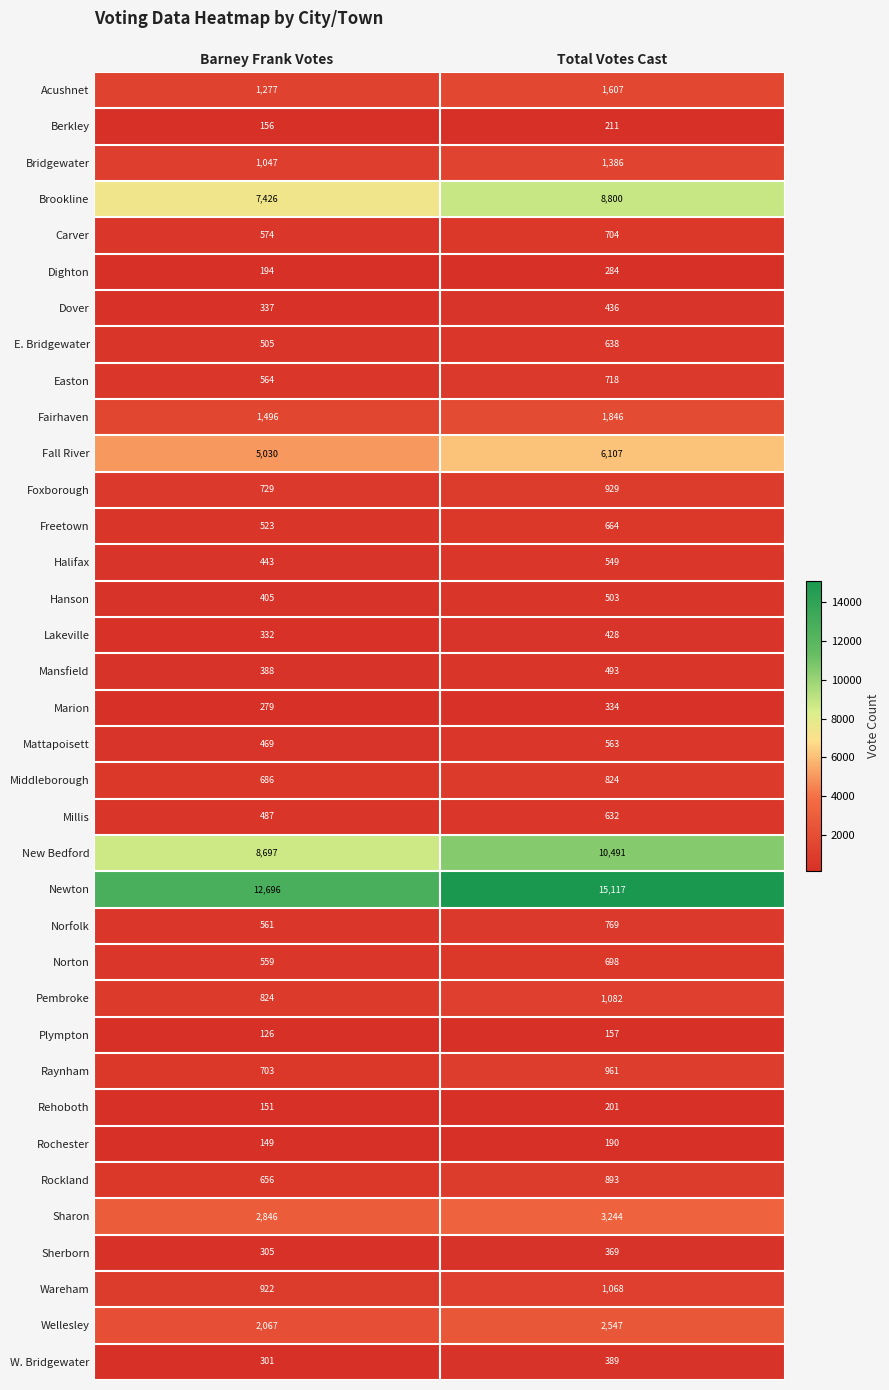

What is the total value across all series at Barney Frank Votes?

54910